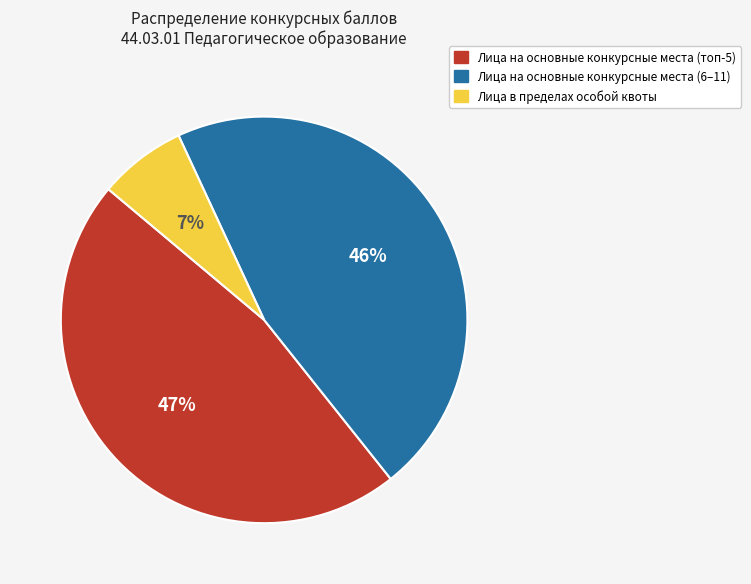

Is there any slice that represents more than half of the pie?

No